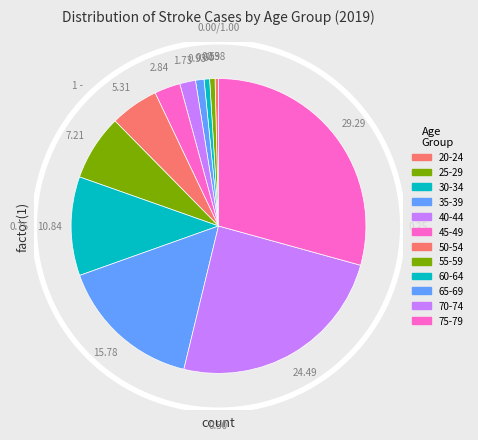

How many slices are in this pie chart?

12